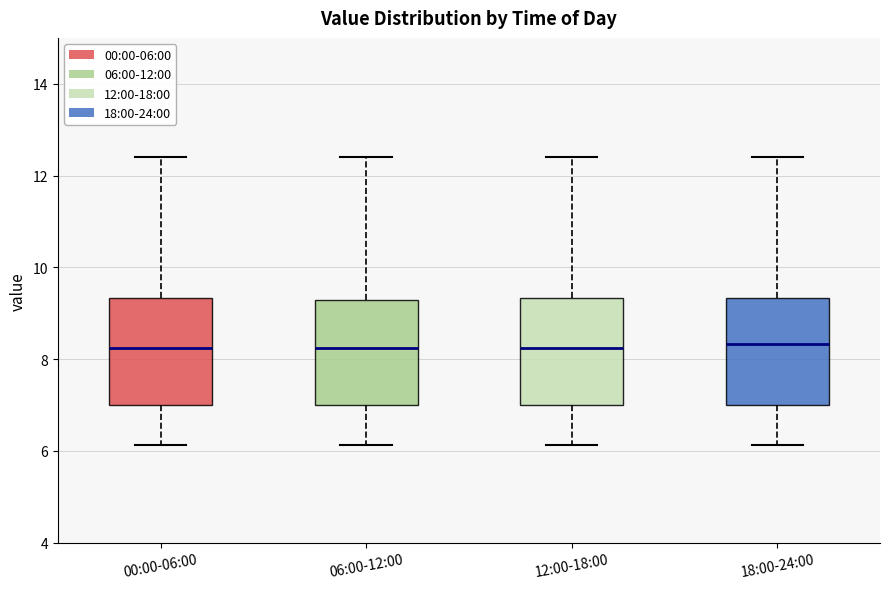

Reading left to right, read every box against the y-axis: the position of its median line, the range the box covers, and the ends of its whiskers. The values are not printed on the chart, so give them approximately, as read against the axis.

00:00-06:00: median 8.2, box 7.0 to 9.4, whiskers 6.2 to 12.4
06:00-12:00: median 8.2, box 7.0 to 9.2, whiskers 6.2 to 12.4
12:00-18:00: median 8.2, box 7.0 to 9.4, whiskers 6.2 to 12.4
18:00-24:00: median 8.4, box 7.0 to 9.4, whiskers 6.2 to 12.4